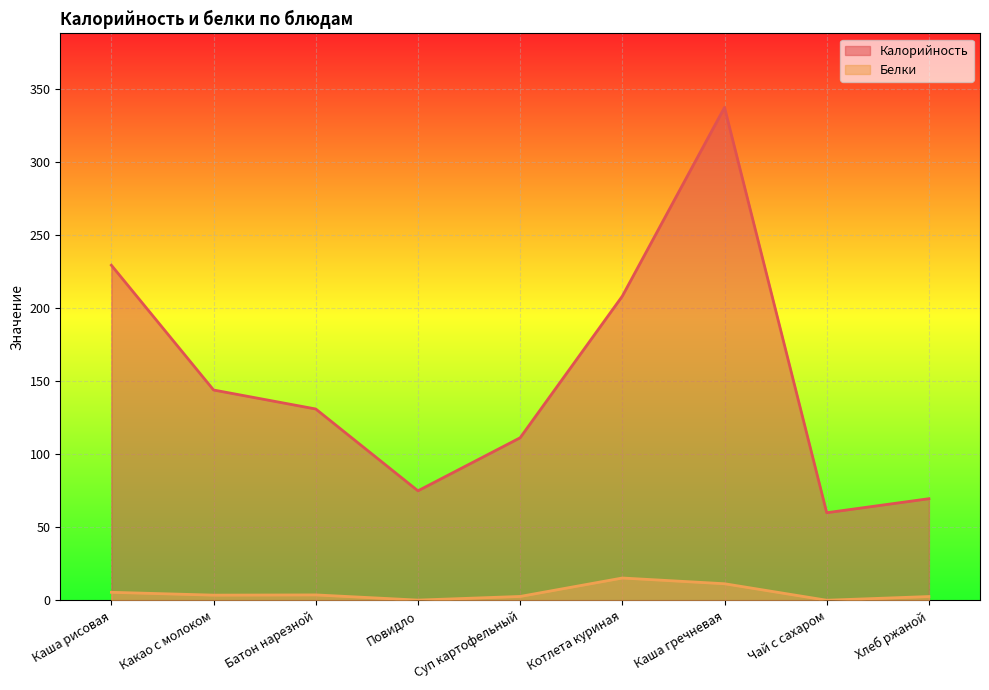

Where does the Калорийность series first go above 131?

Каша рисовая